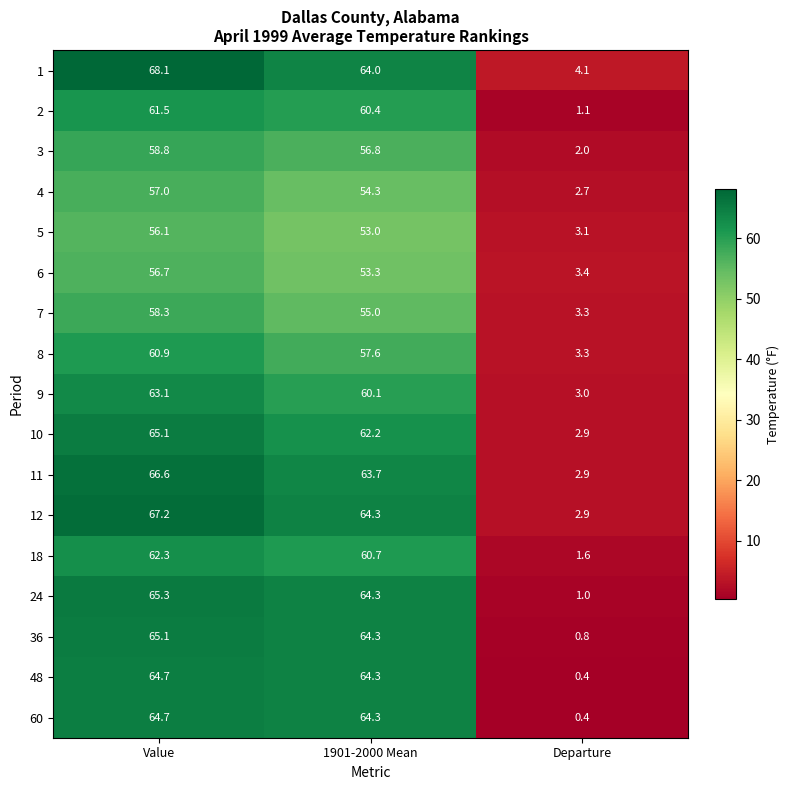

What is the difference between the 6 values at 1901-2000 Mean and Value?

3.4